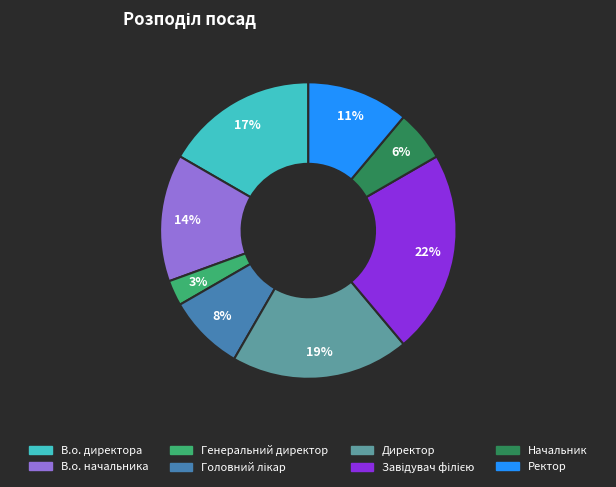

What is the smallest slice in the pie chart?

Генеральний директор